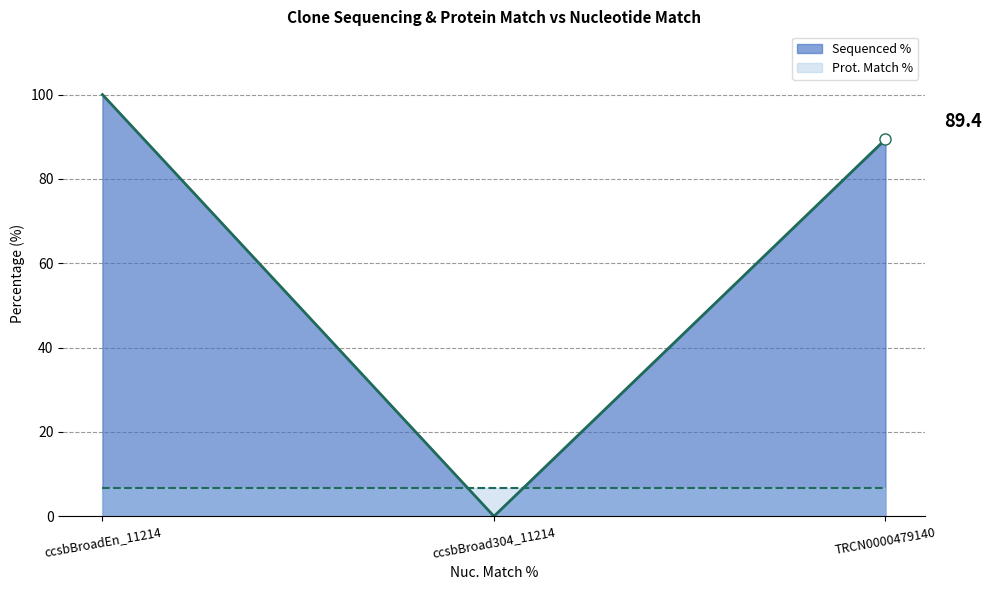

Does the chart display data point markers on the line(s)?

No